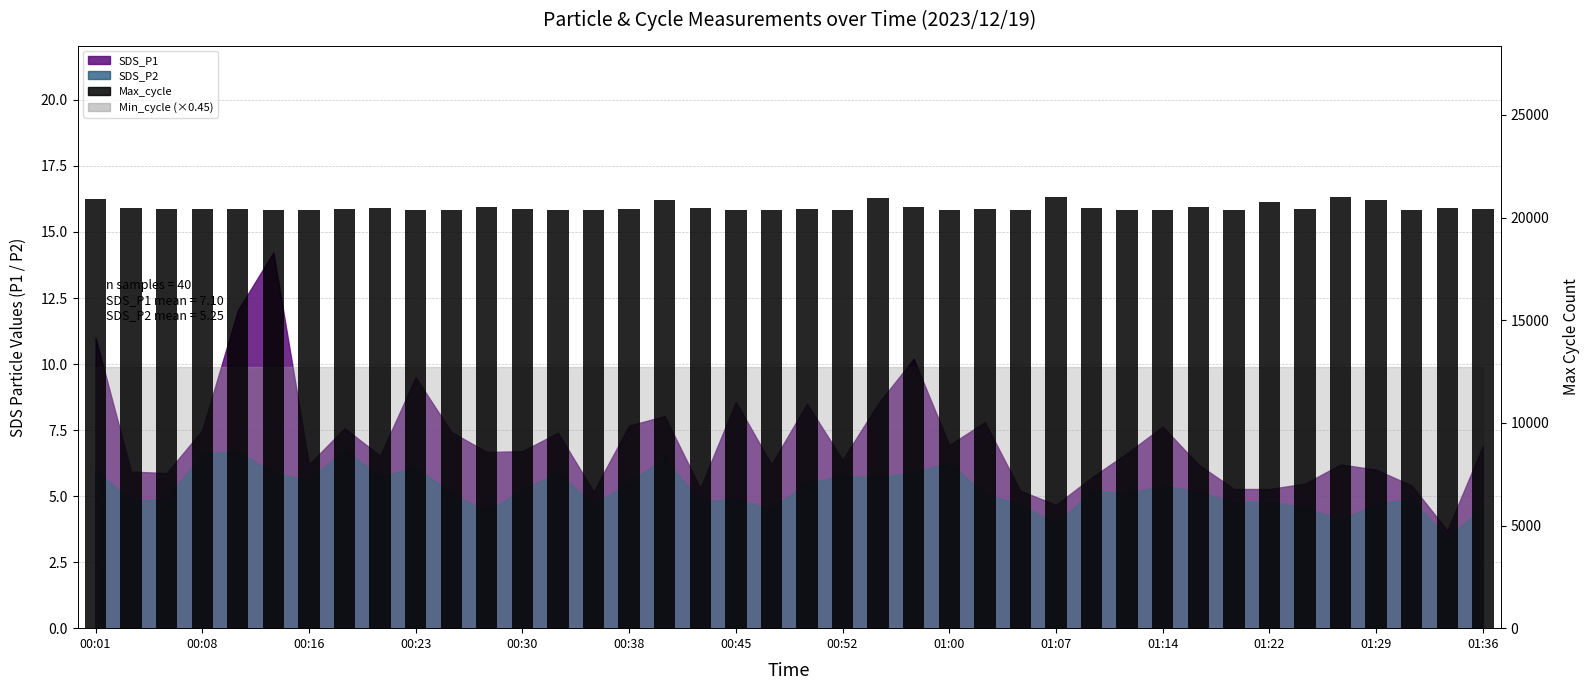

The value at 23 is 20511. True or false?

True